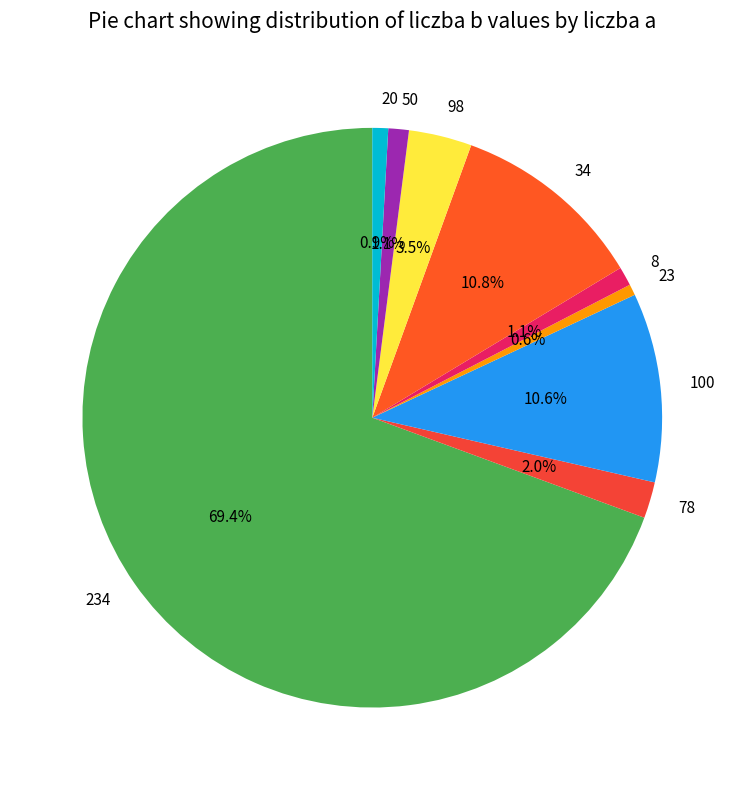

Which category has the biggest portion of the pie?

234